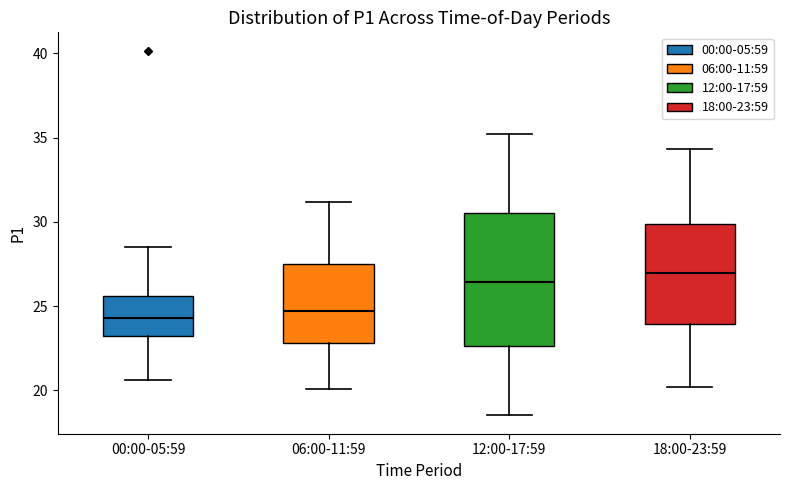

Where does the lower whisker of the box for 06:00-11:59 end on the y-axis? The values are not printed on the chart, so give them approximately, as read against the axis.

20.0